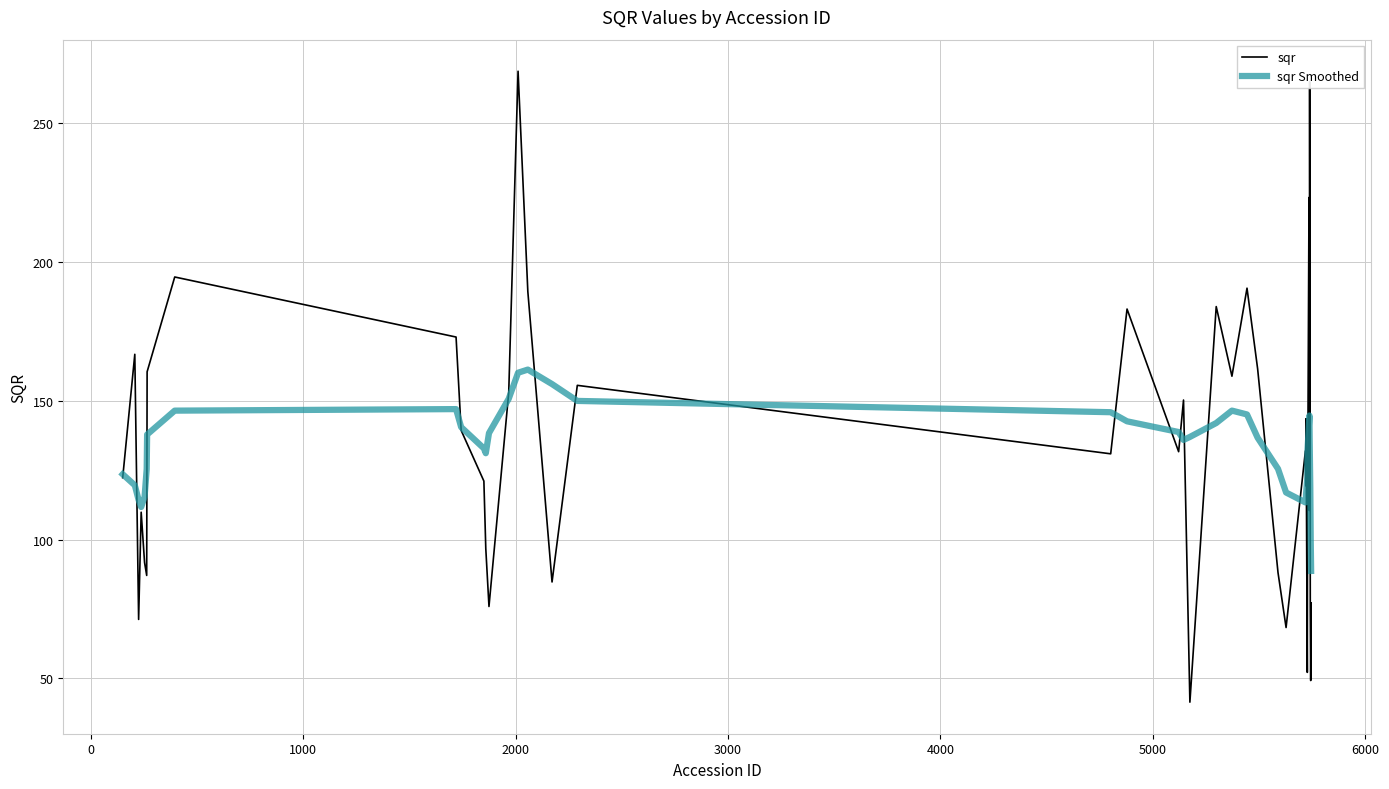

Rank the series by their maximum value, from lowest to highest.

sqr Smoothed, sqr